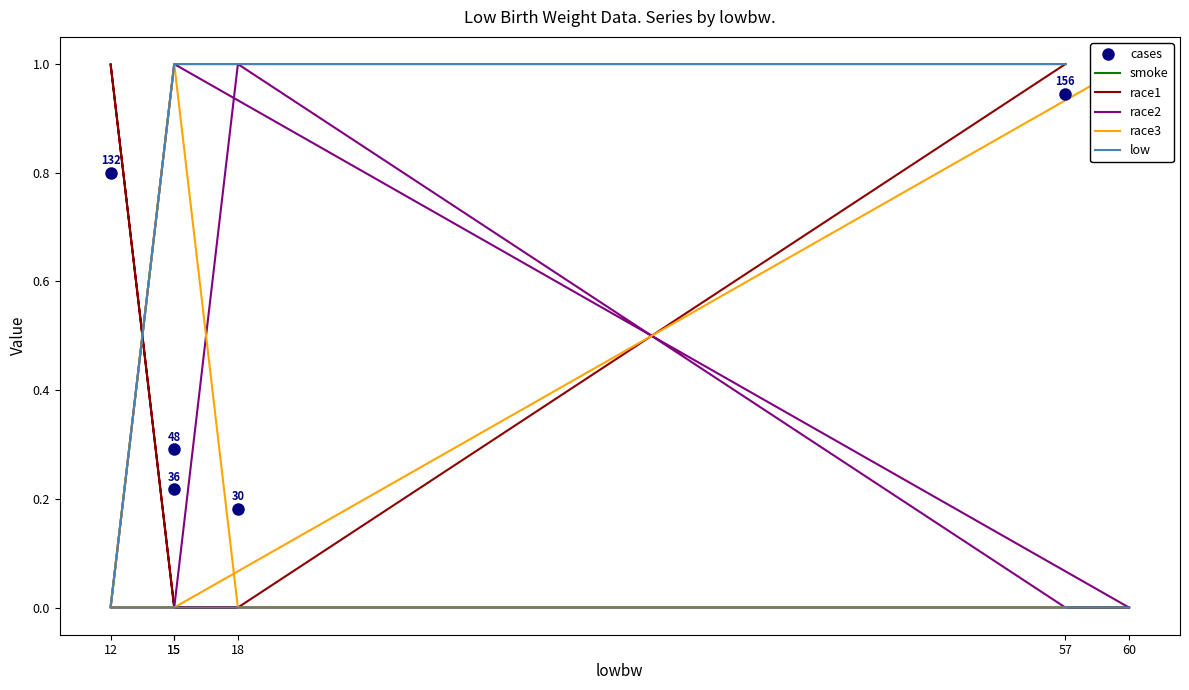

Is it true that race1 equals 0.0 at 15?

True